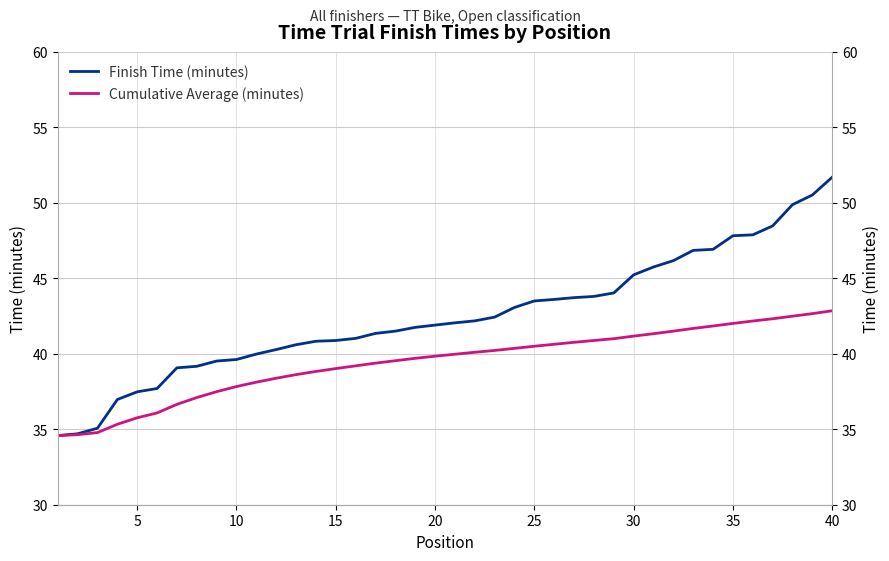

How many values in the Cumulative Average (minutes) series exceed 39?

26